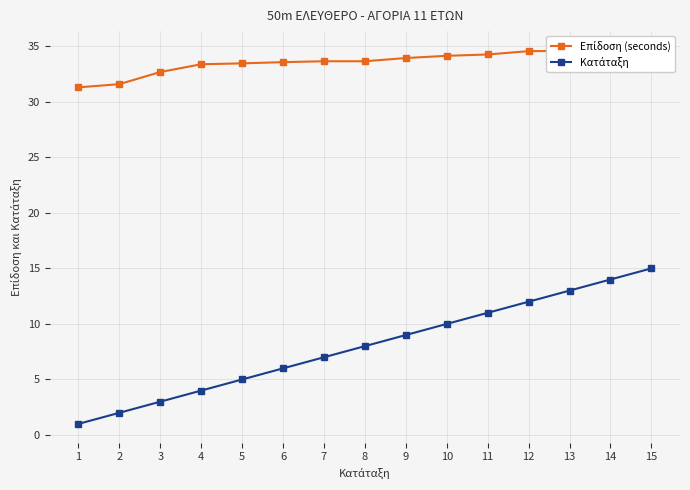

The Κατάταξη series shows 6.0 at 10. True or false?

False